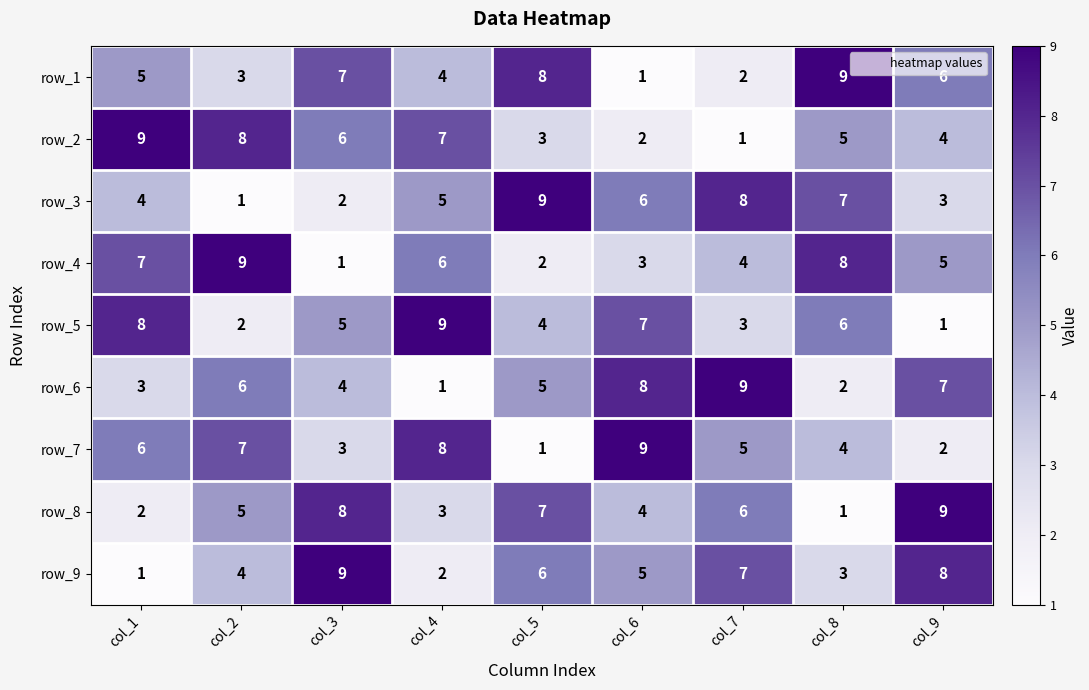

List the labels in order of row_4 value, largest first.

col_2, col_8, col_1, col_4, col_9, col_7, col_6, col_5, col_3